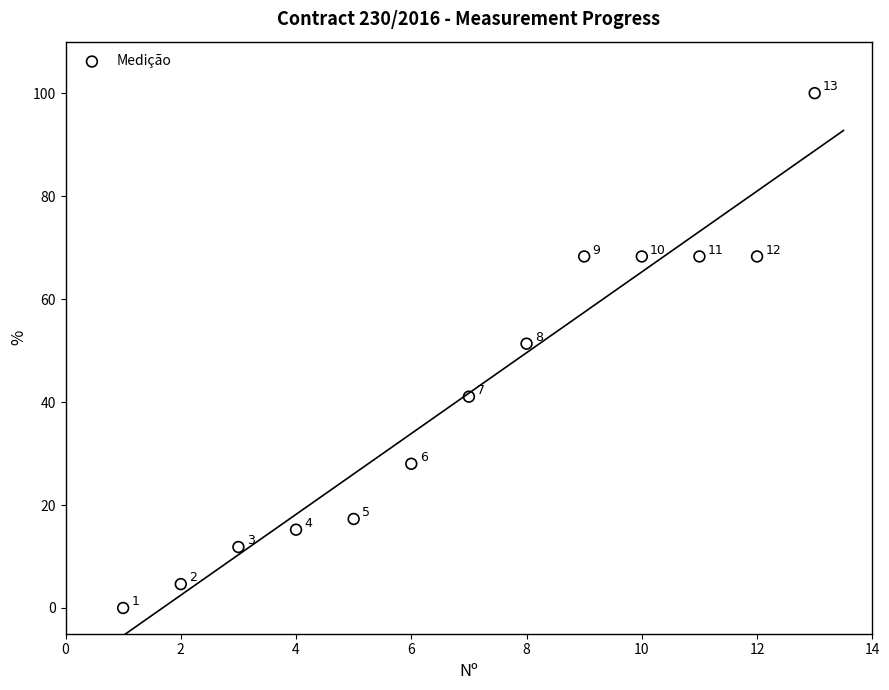

What is the range of X values (max minus min)?

12.0